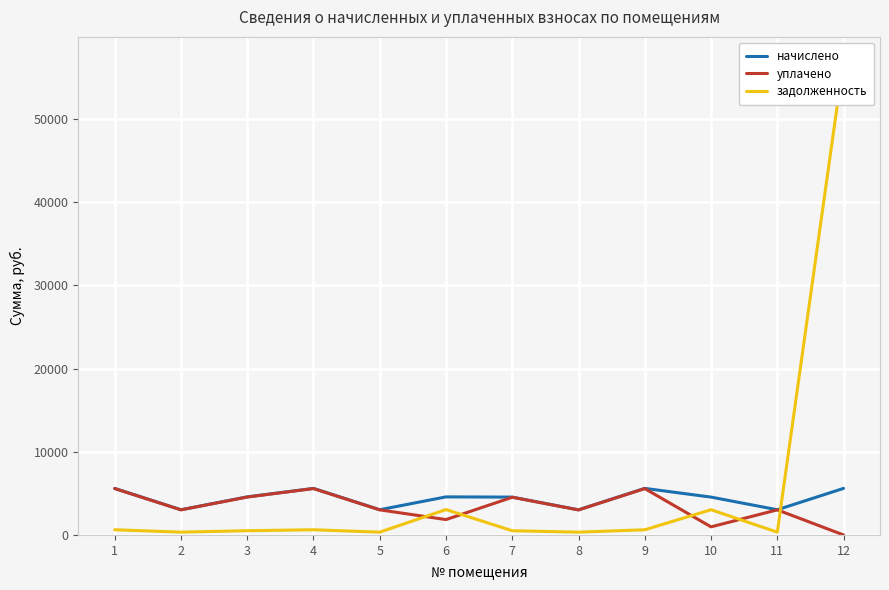

True or false: начислено has a value of 1040.9 at 8.

False